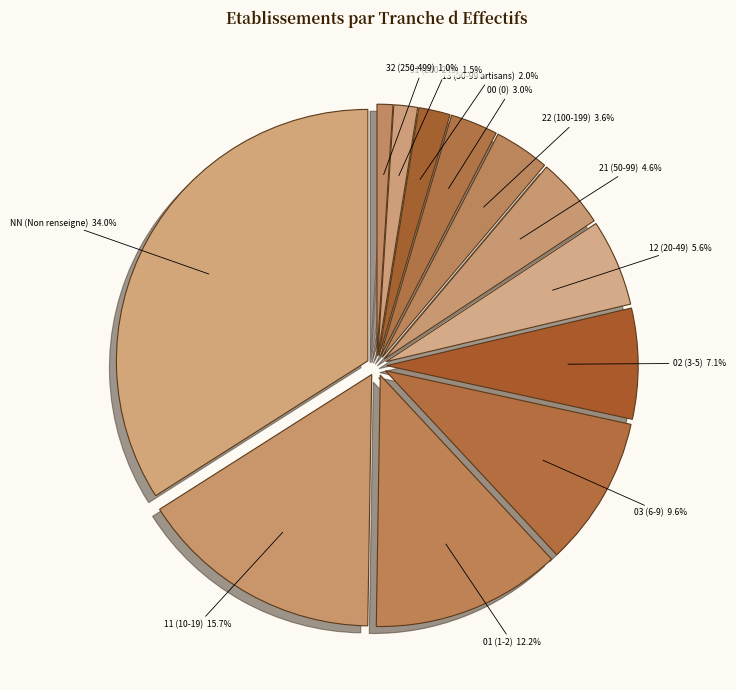

To the nearest percent, what is the average slice percentage?

8%